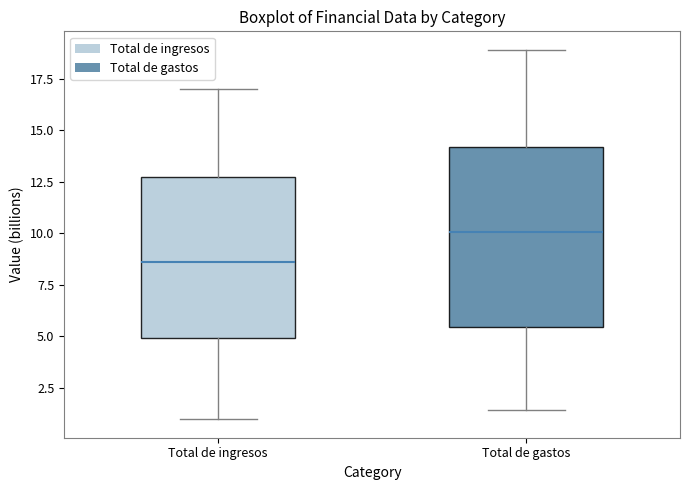

Reading left to right, read every box against the y-axis: the position of its median line, the range the box covers, and the ends of its whiskers. The values are not printed on the chart, so give them approximately, as read against the axis.

Total de ingresos: median 8.5, box 5.0 to 12.5, whiskers 1.0 to 17.0
Total de gastos: median 10.0, box 5.5 to 14.0, whiskers 1.5 to 19.0